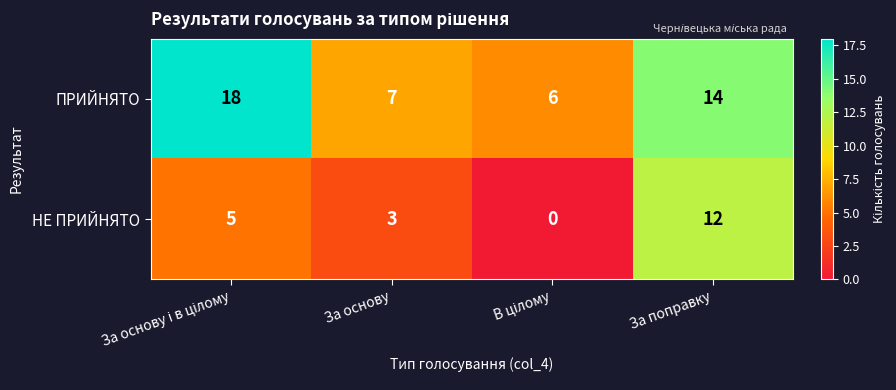

What is the difference between the maximum and minimum values in the НЕ ПРИЙНЯТО series?

12